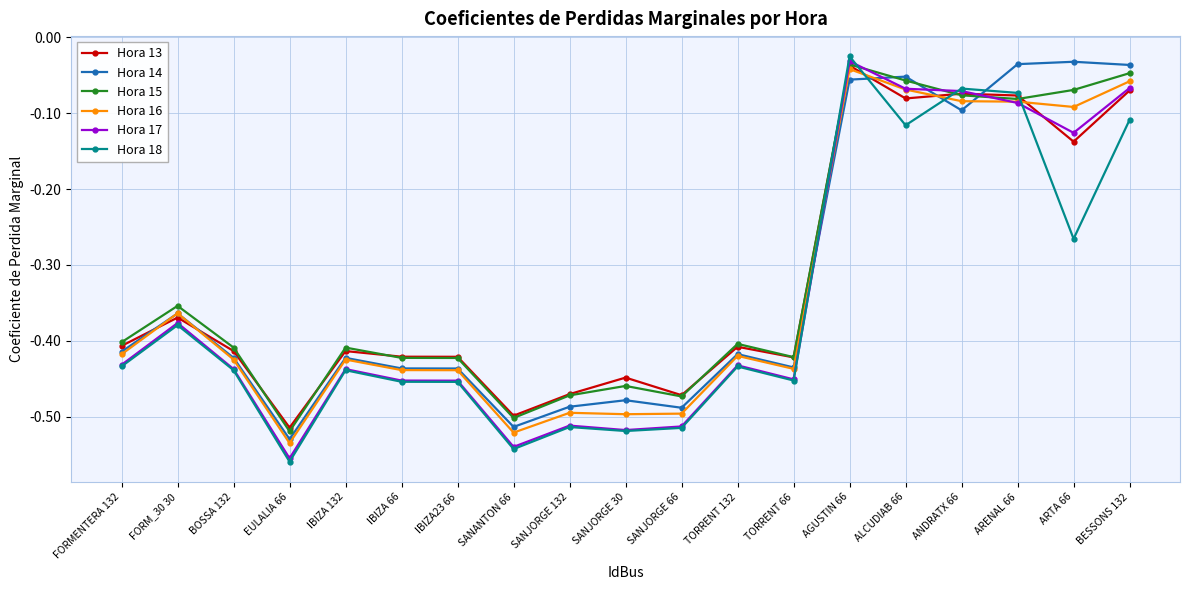

Which category has the lowest value in the Hora 17 series?

EULALIA 66